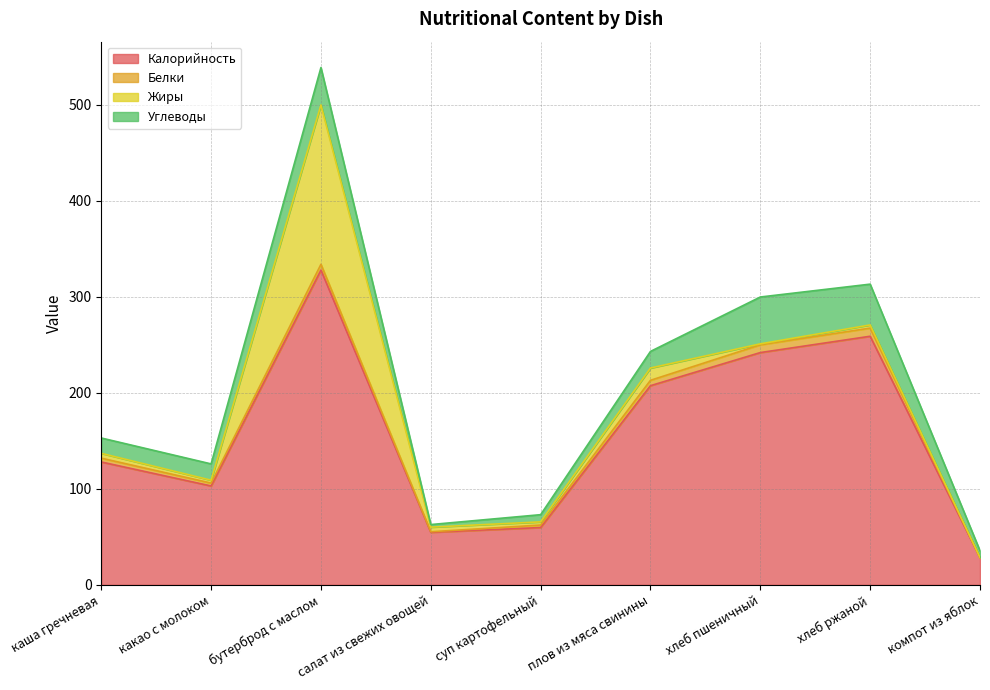

At how many categories does at least one series exceed 94?

6